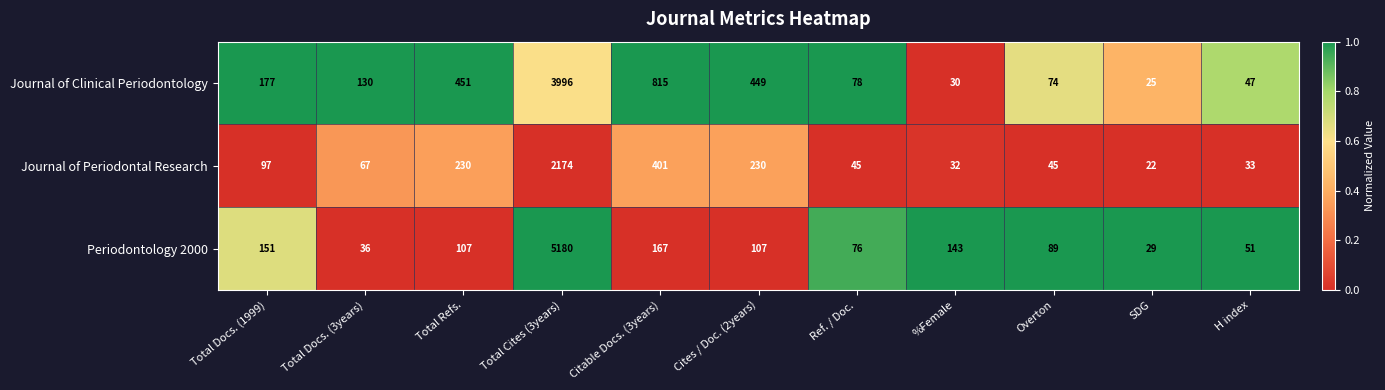

At which category does the chart reach its peak across all series?

Total Cites (3years)